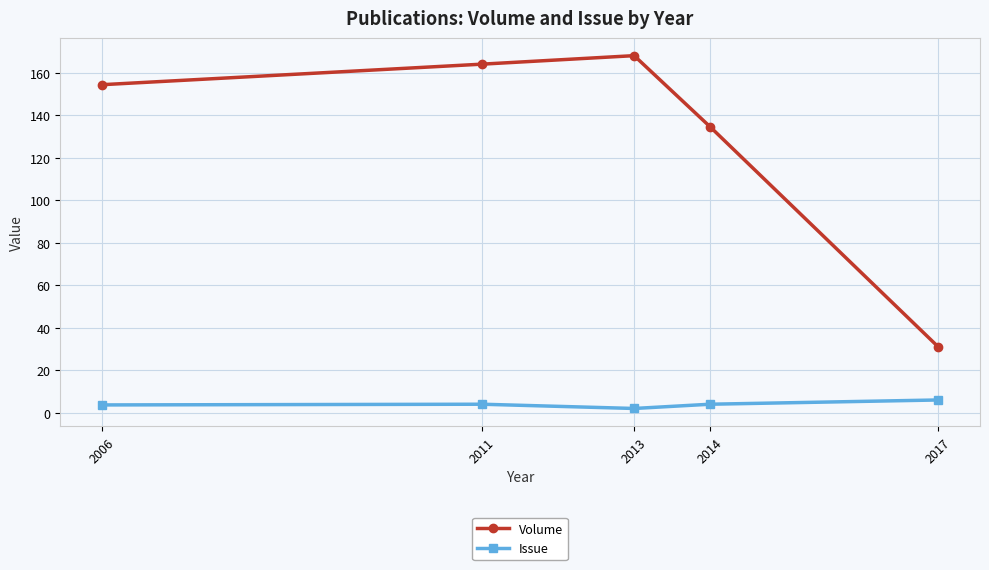

What is the total value across all series at 2017?

37.0